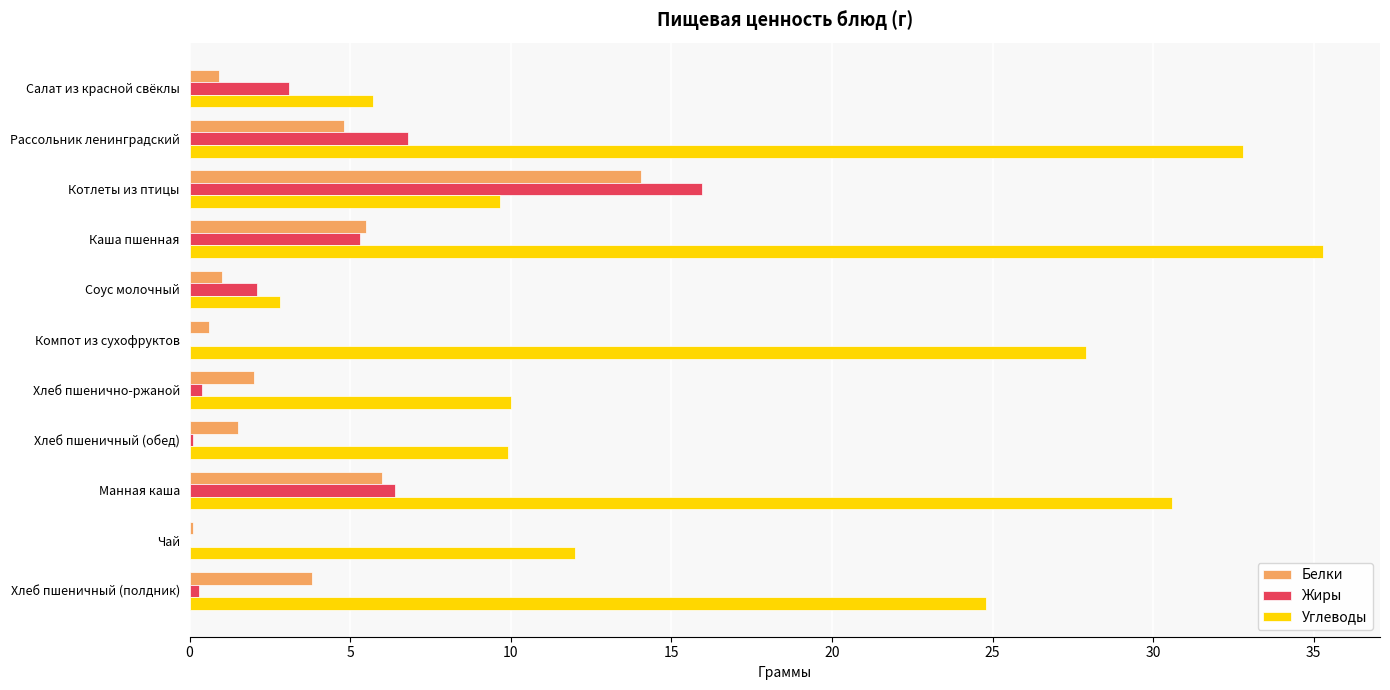

Read the Жиры value at Салат из красной свёклы.

3.1